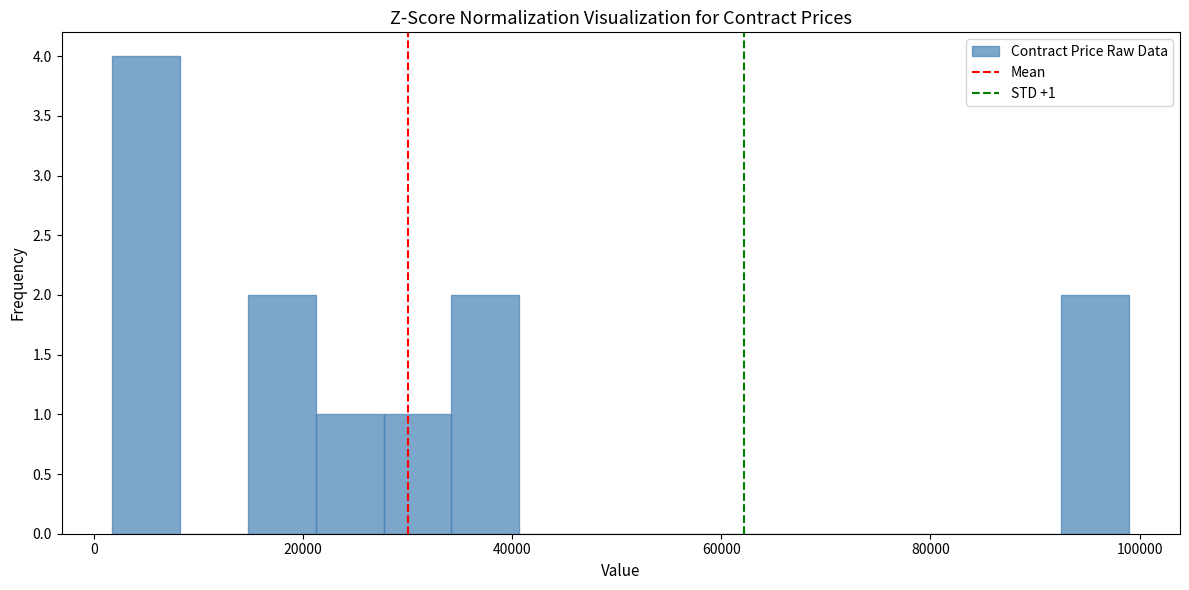

Around what value on the x-axis is the tallest bar? Give the approximate position of its centre, as read against the axis.

6000